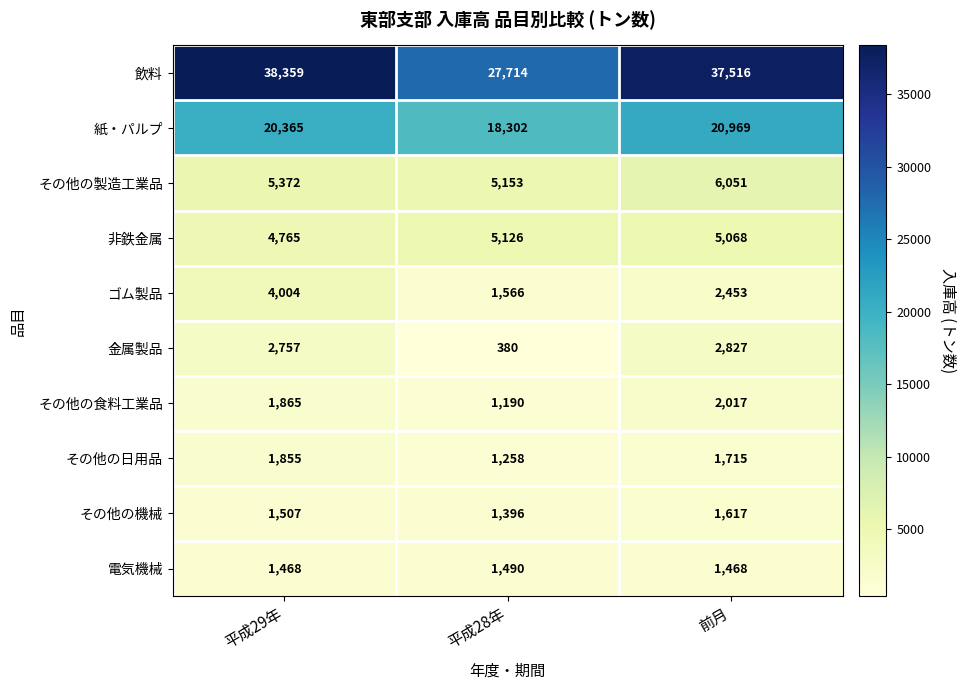

True or false: その他の製造工業品 has a value of 9657 at 平成29年.

False